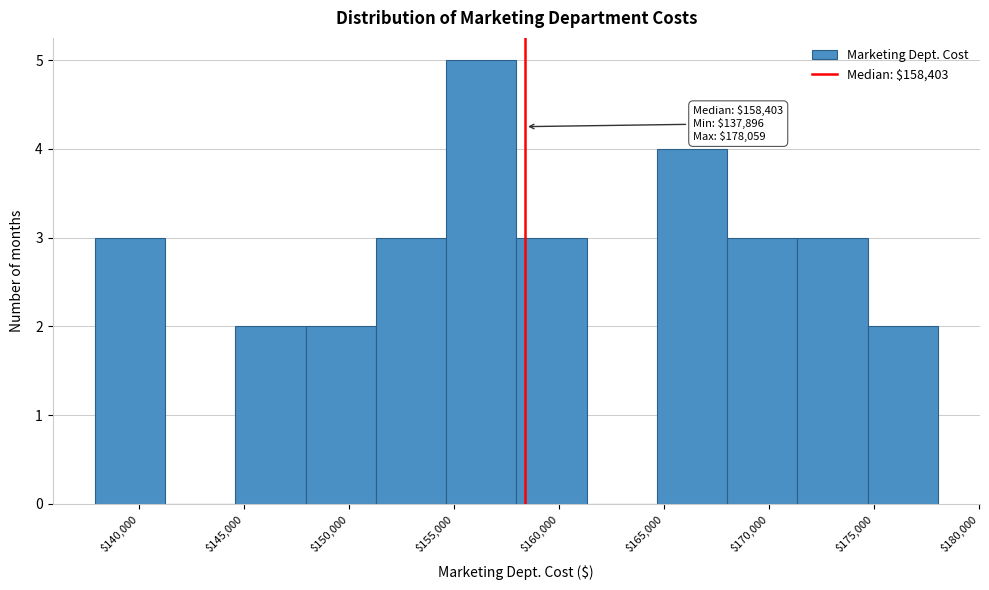

Over which range of the x-axis is the bar tallest?

154500 to 158000